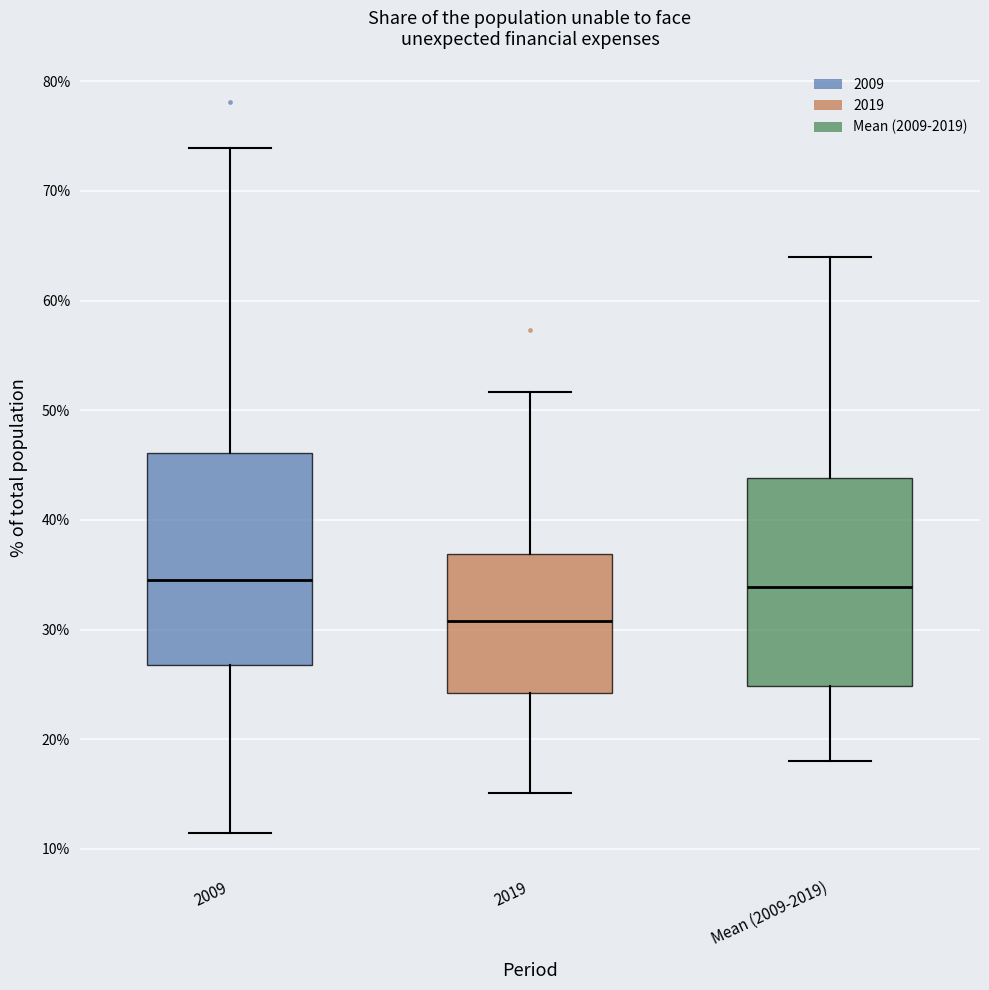

Reading left to right, read every box against the y-axis: the position of its median line, the range the box covers, and the ends of its whiskers. The values are not printed on the chart, so give them approximately, as read against the axis.

2009: median 35, box 27 to 46, whiskers 11 to 74
2019: median 31, box 24 to 37, whiskers 15 to 52
Mean (2009-2019): median 34, box 25 to 44, whiskers 18 to 64